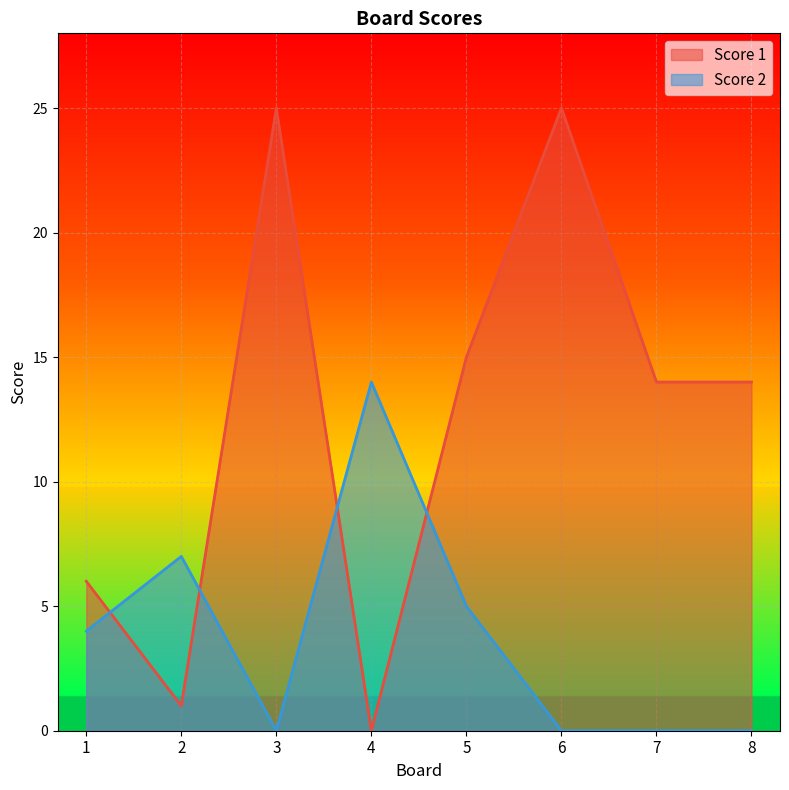

Is the value of Score 2 at 6 greater than the value of Score 1 at 3?

No